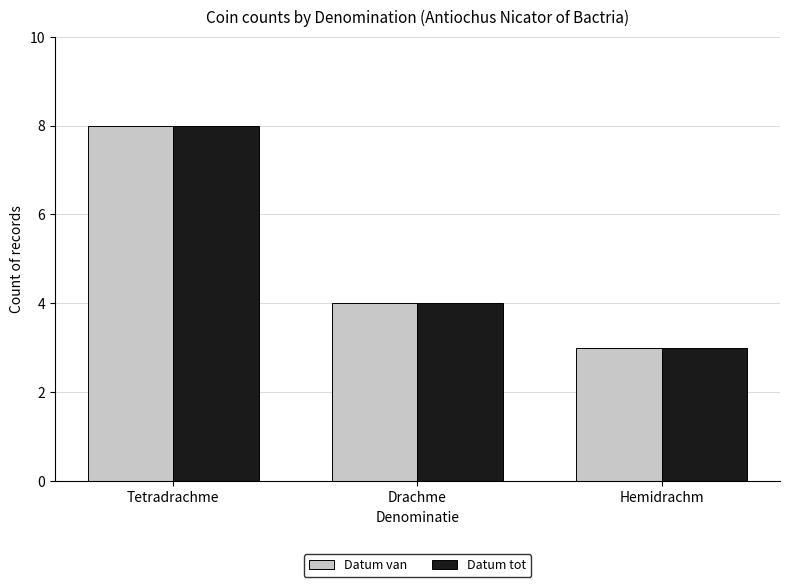

What position from the left is Hemidrachm?

3